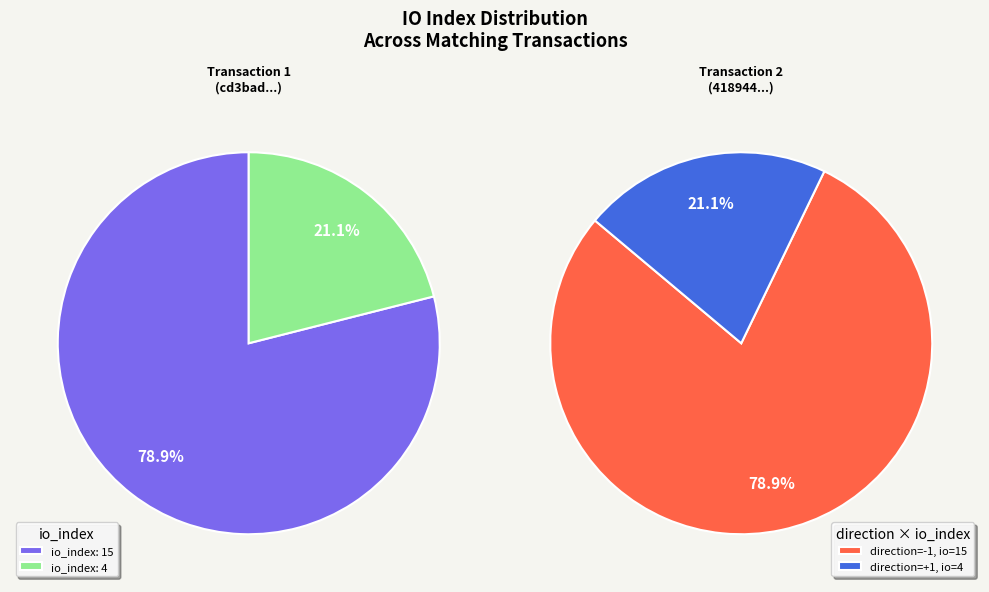

To the nearest percent, what is the average slice percentage?

50%